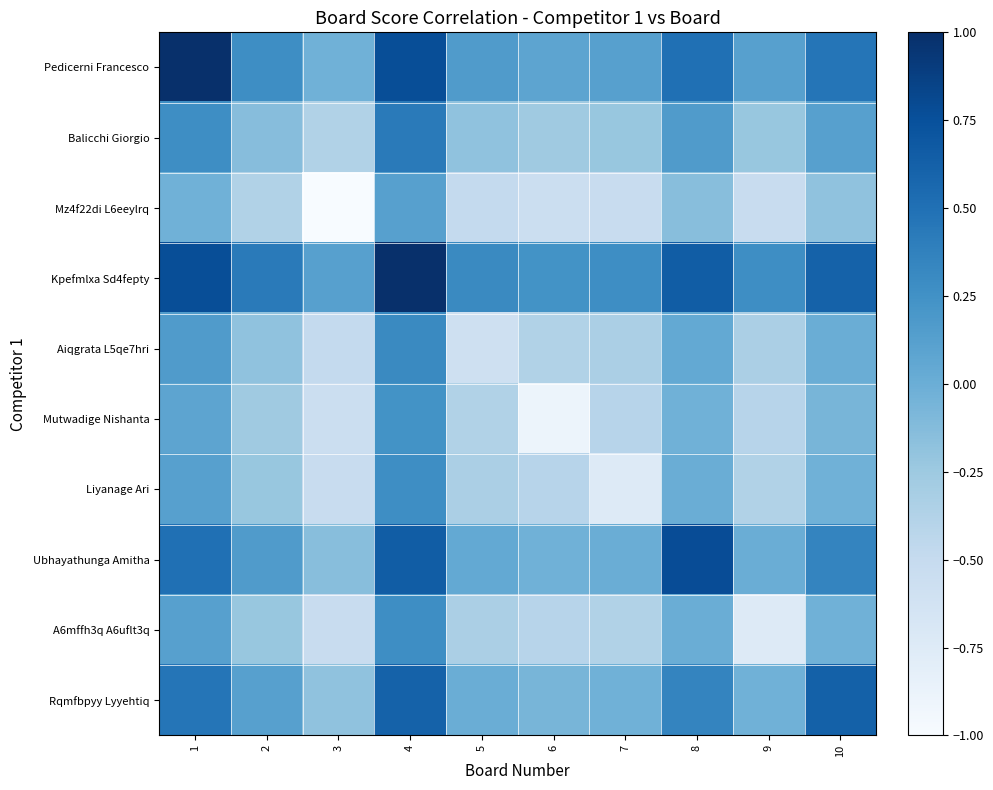

Reading left to right, list all the values displayed in this chart.

Pedicerni Francesco: 1=1.2	2=0.3	3=-0.0	4=0.8	5=0.2	6=0.1	7=0.1	8=0.5	9=0.1	10=0.5
Balicchi Giorgio: 1=0.3	2=-0.1	3=-0.4	4=0.4	5=-0.2	6=-0.3	7=-0.2	8=0.2	9=-0.2	10=0.1
Mz4f22di L6eeylrq: 1=-0.0	2=-0.4	3=-1.4	4=0.1	5=-0.5	6=-0.6	7=-0.5	8=-0.1	9=-0.5	10=-0.2
Kpefmlxa Sd4fepty: 1=0.8	2=0.4	3=0.1	4=1.8	5=0.3	6=0.2	7=0.3	8=0.7	9=0.3	10=0.6
Aiqgrata L5qe7hri: 1=0.2	2=-0.2	3=-0.5	4=0.3	5=-0.6	6=-0.4	7=-0.3	8=0.0	9=-0.3	10=0.0
Mutwadige Nishanta: 1=0.1	2=-0.3	3=-0.6	4=0.2	5=-0.4	6=-0.9	7=-0.4	8=-0.0	9=-0.4	10=-0.1
Liyanage Ari: 1=0.1	2=-0.2	3=-0.5	4=0.3	5=-0.3	6=-0.4	7=-0.7	8=0.0	9=-0.4	10=-0.0
Ubhayathunga Amitha: 1=0.5	2=0.2	3=-0.1	4=0.7	5=0.0	6=-0.0	7=0.0	8=0.8	9=0.0	10=0.3
A6mffh3q A6uflt3q: 1=0.1	2=-0.2	3=-0.5	4=0.3	5=-0.3	6=-0.4	7=-0.4	8=0.0	9=-0.7	10=-0.0
Rqmfbpyy Lyyehtiq: 1=0.5	2=0.1	3=-0.2	4=0.6	5=0.0	6=-0.1	7=-0.0	8=0.3	9=-0.0	10=0.6